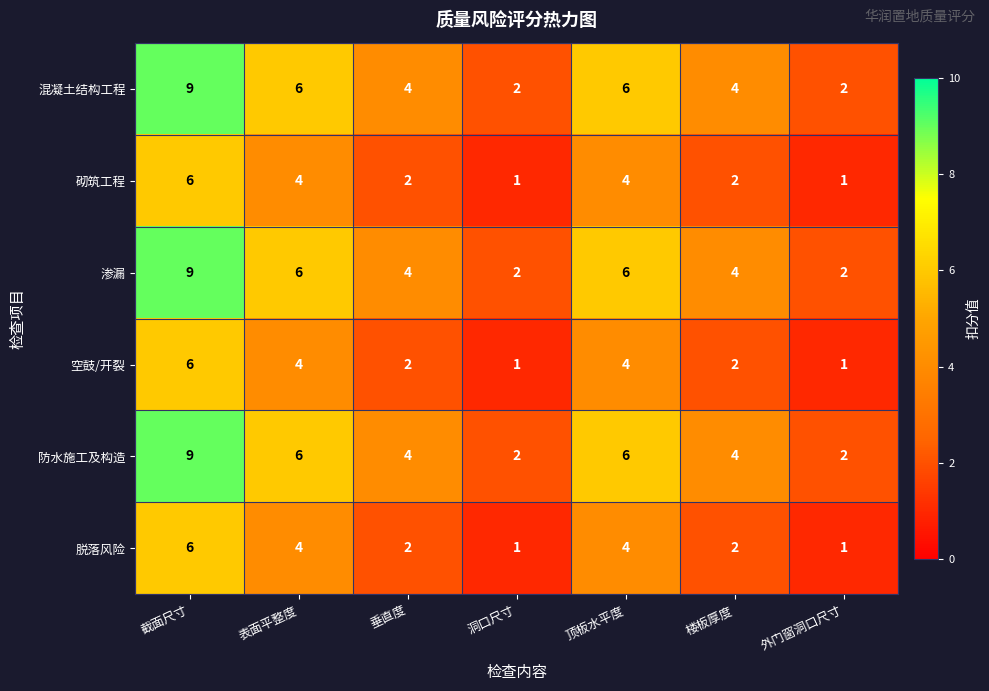

At which label does 砌筑工程 reach its peak?

截面尺寸